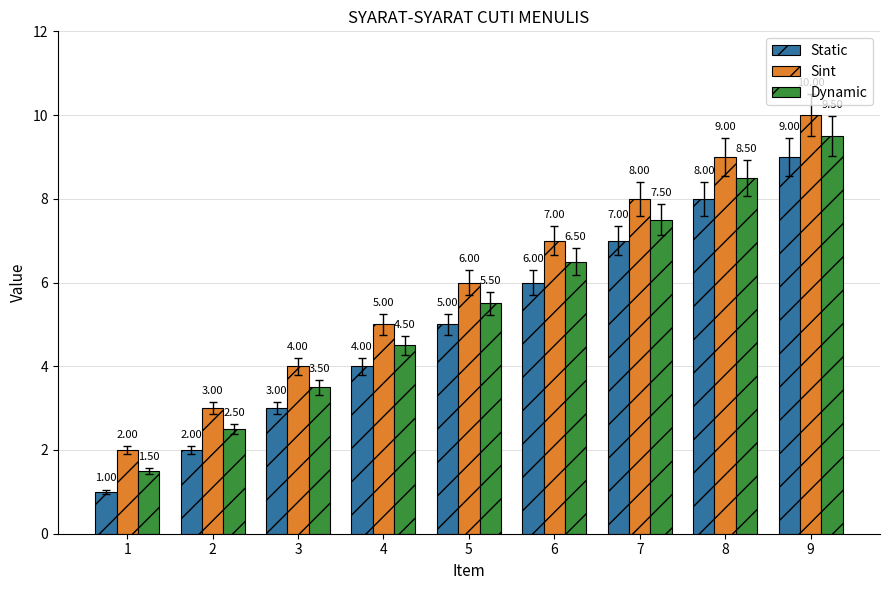

What is the spread (max minus min) of values at 7?

1.0